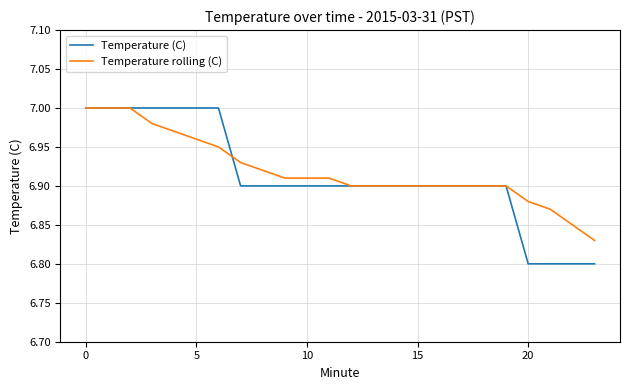

What is the sum of all Temperature rolling (C) values?

166.1